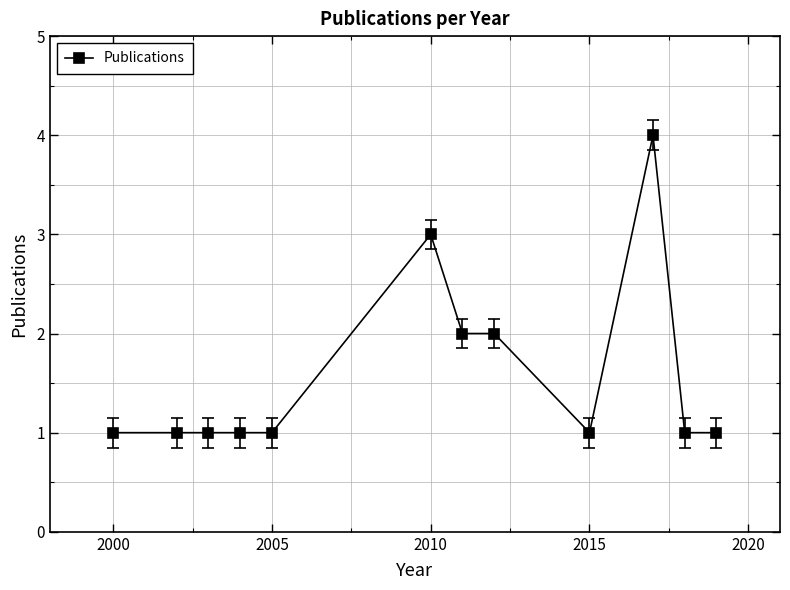

Is this an area chart (filled region under the line)?

No